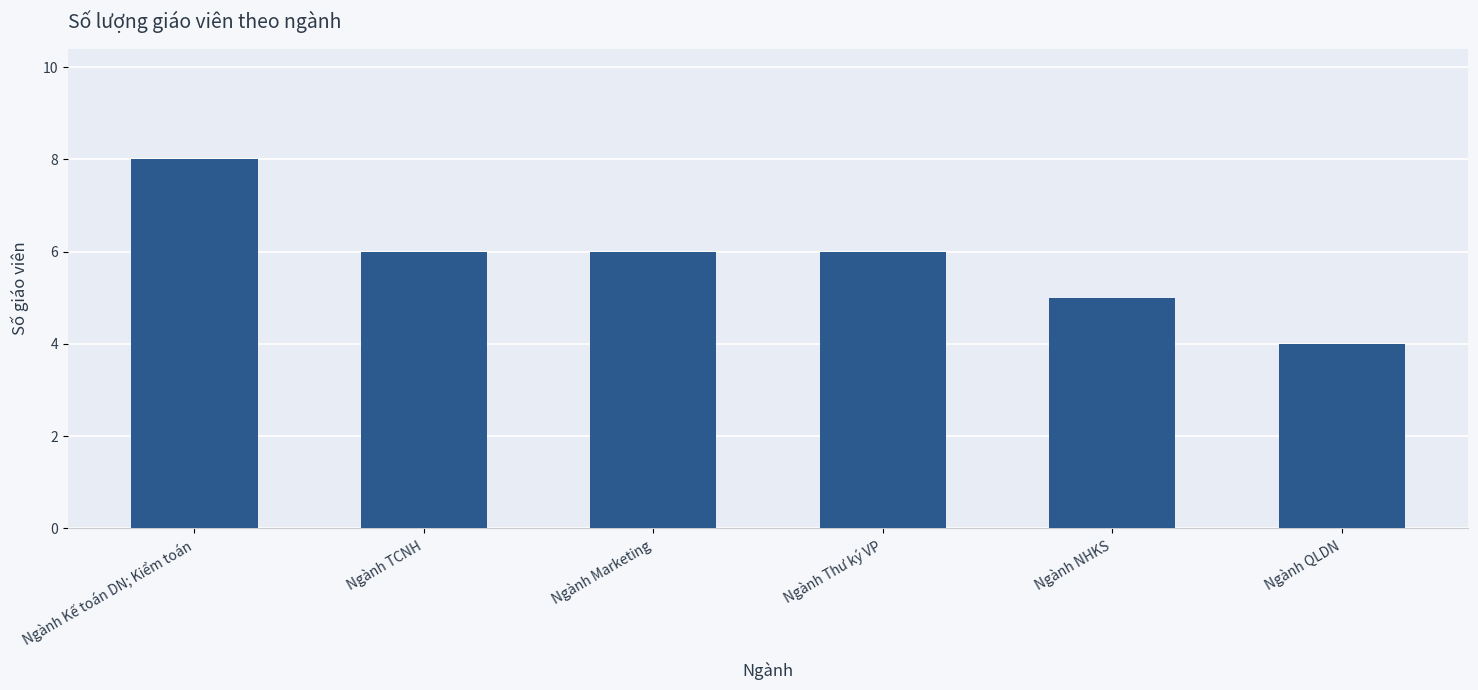

How many bars are there in total?

6